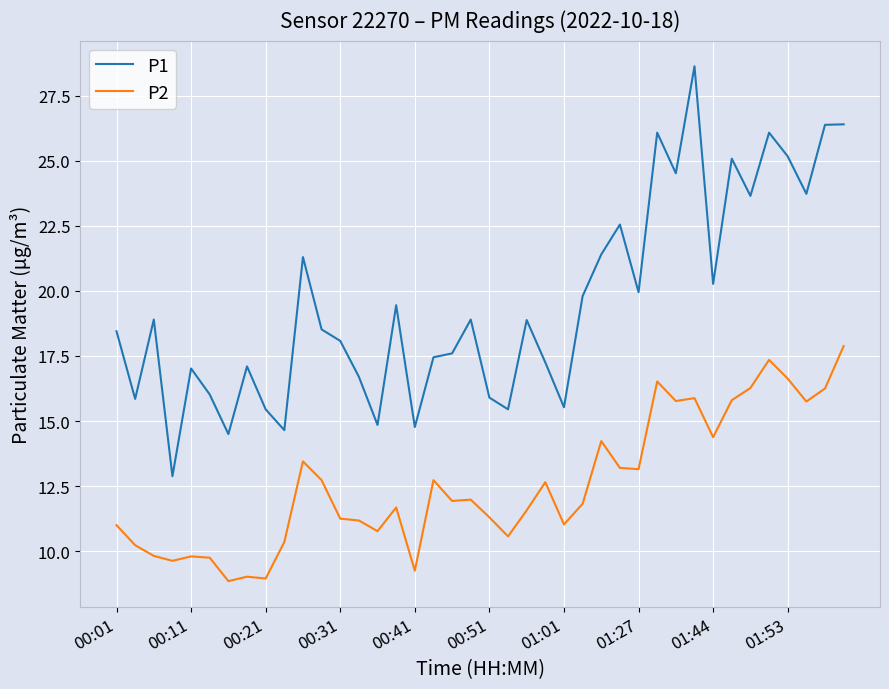

What is the maximum value for P2?

17.9